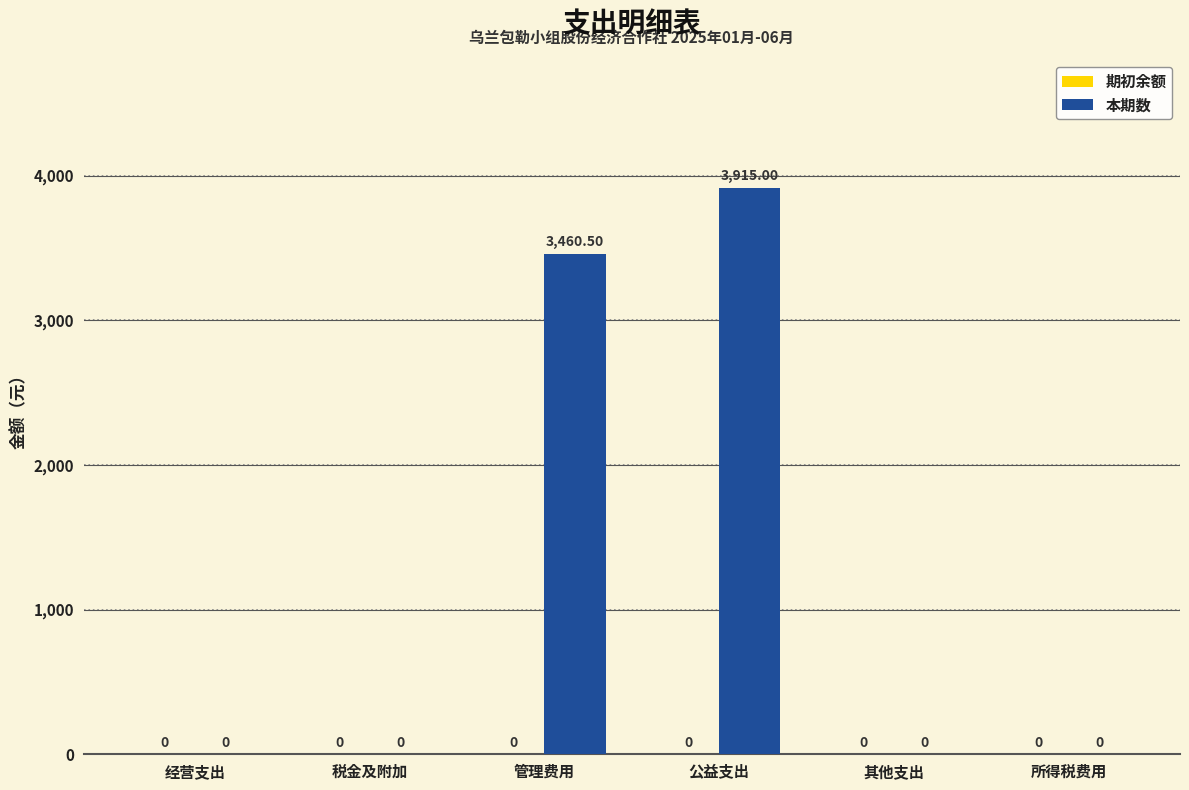

Approximately how many times larger is the value at 管理费用 compared to 公益支出?

0.9